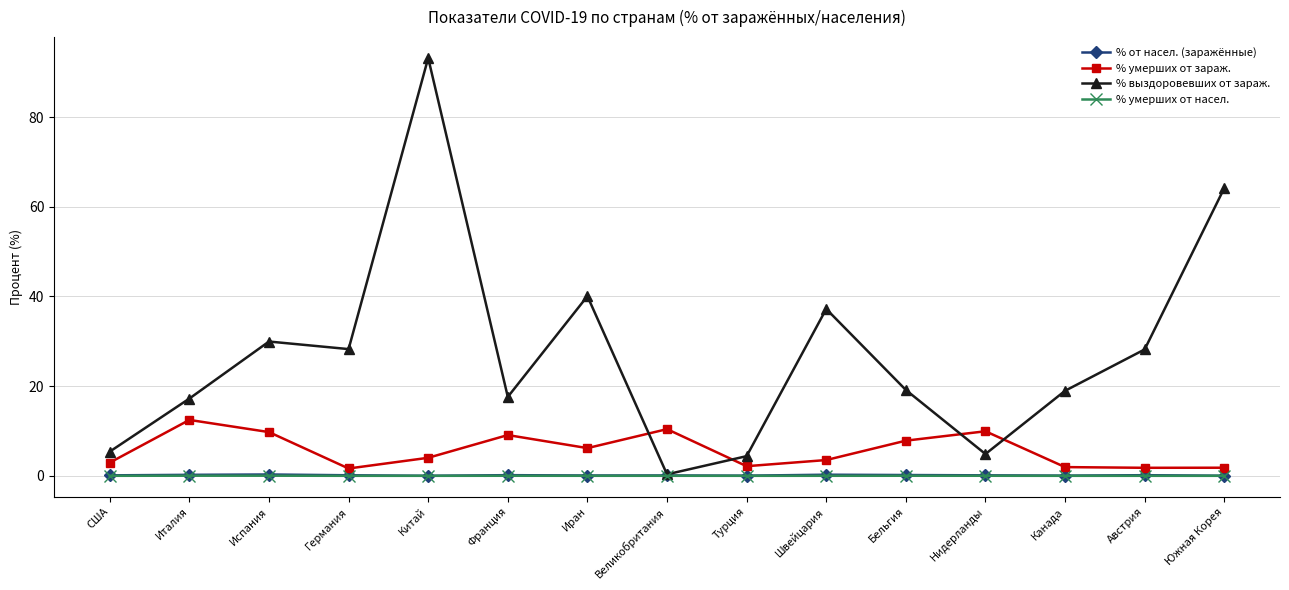

In % умерших от зараж., how many points are lower than both neighbors (excluding endpoints)?

4